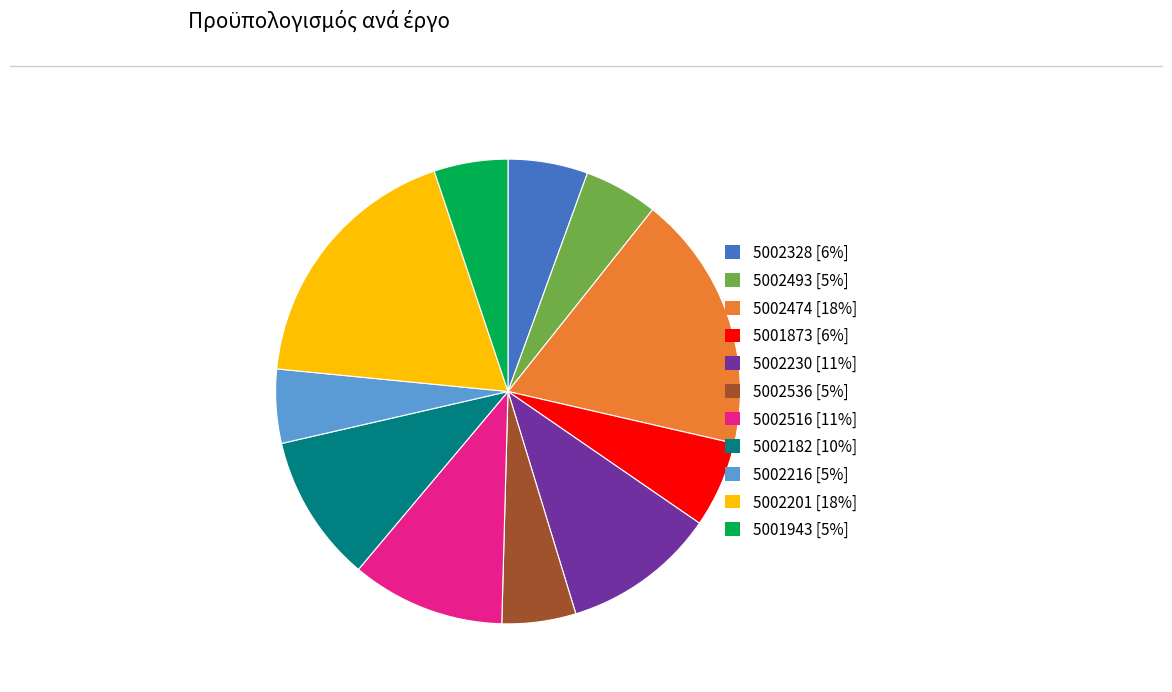

Does 5002201 represent more than half of the total?

No